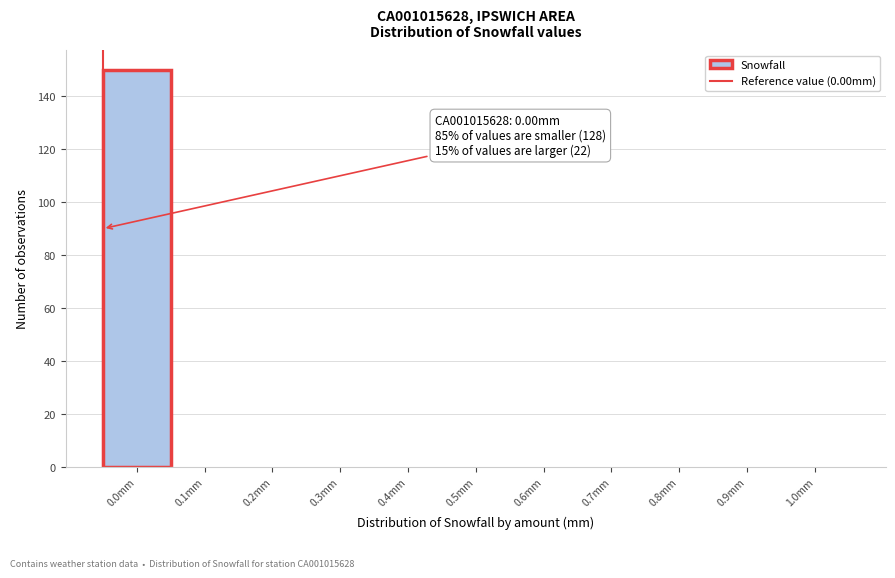

Reading left to right, extract all data points from this chart.

0.0mm=150	0.1mm=0	0.2mm=0	0.3mm=0	0.4mm=0	0.5mm=0	0.6mm=0	0.7mm=0	0.8mm=0	0.9mm=0	1.0mm=0